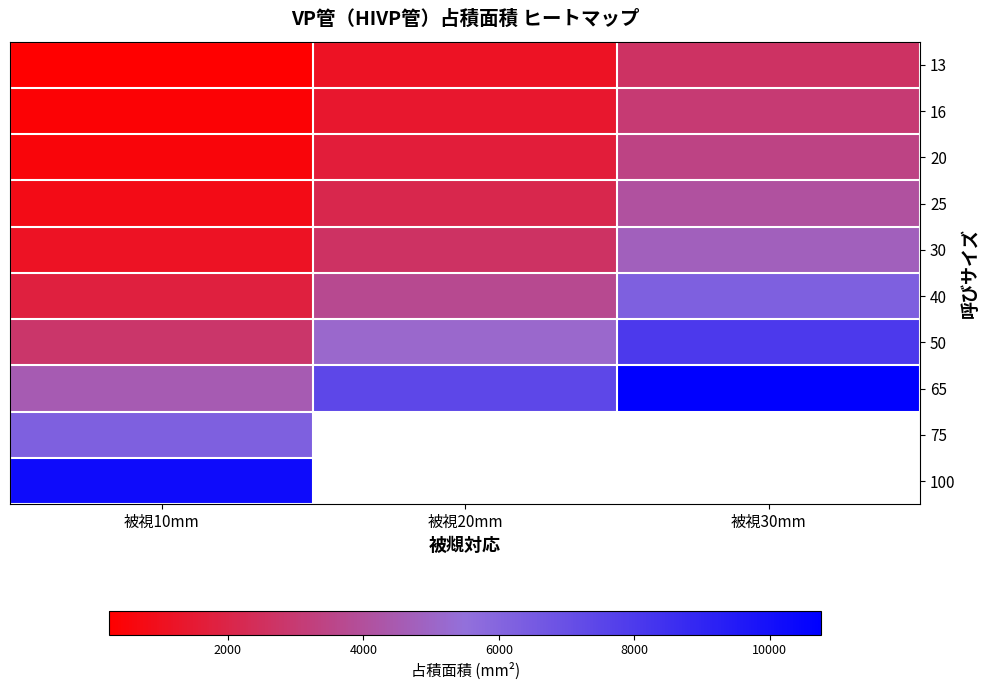

How many series are shown in this chart?

10